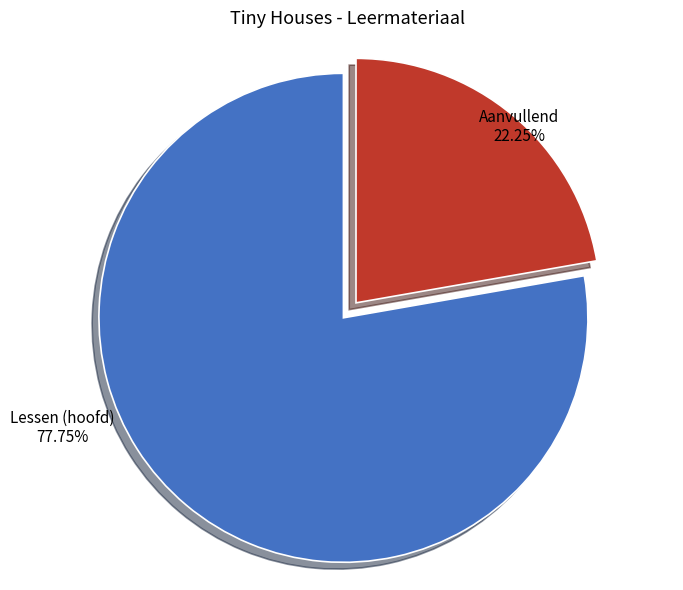

Does any single category account for the majority?

Yes